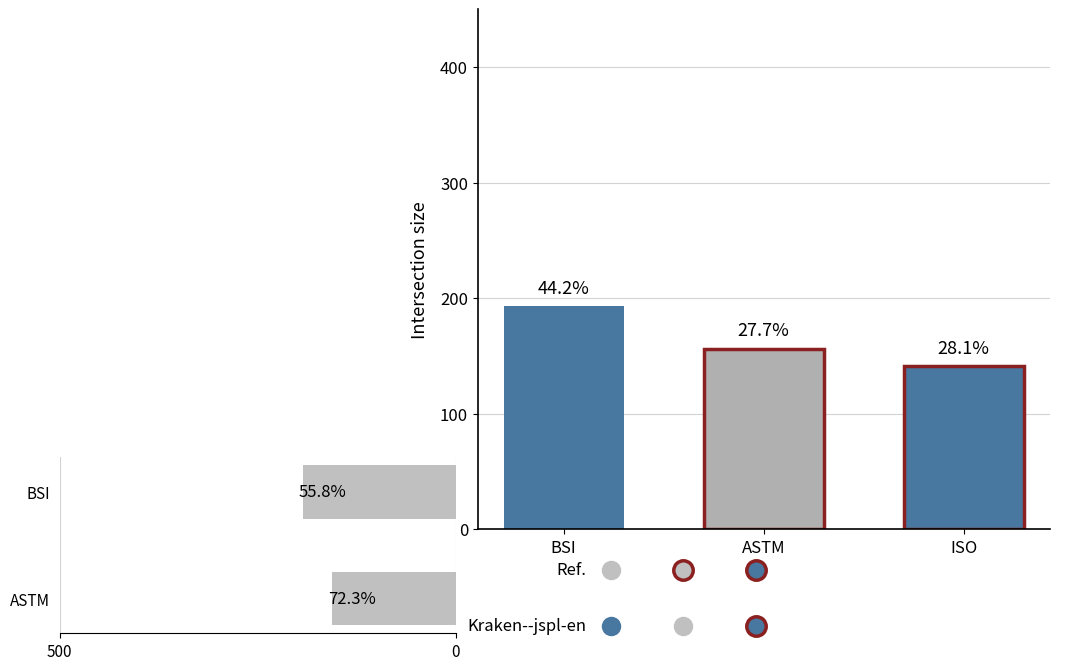

Are the bars grouped side by side (vs. stacked)?

Yes